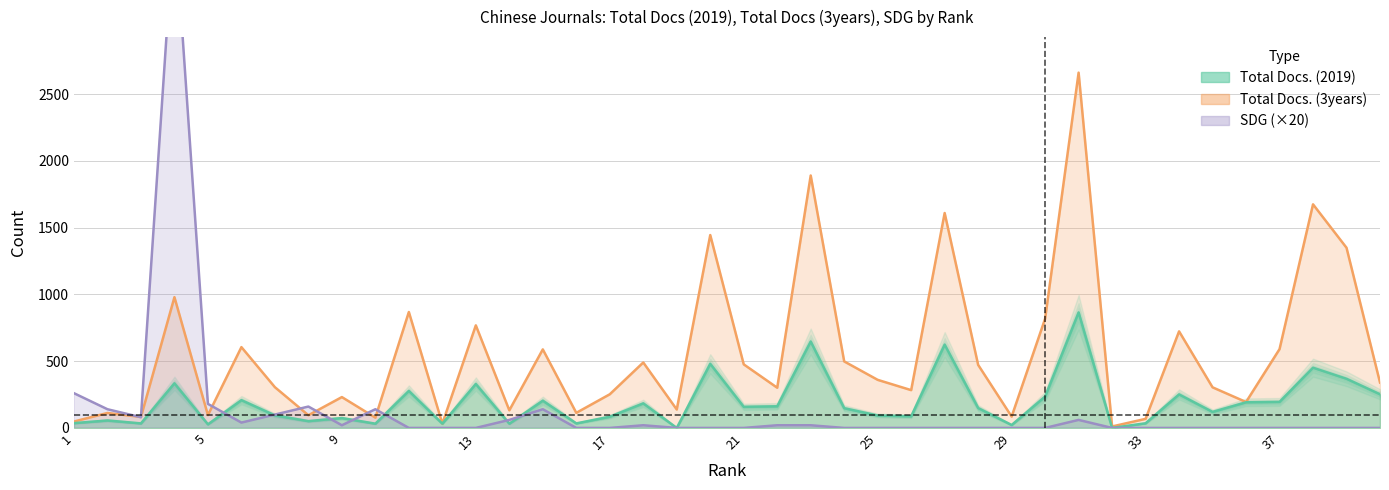

What is the difference between the maximum and minimum values in the Total Docs. (3years) series?

2649